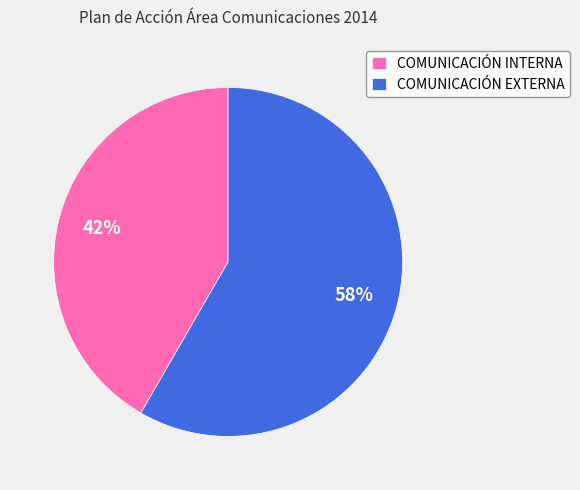

What percentage is the COMUNICACIÓN INTERNA slice, to the nearest percent?

42%